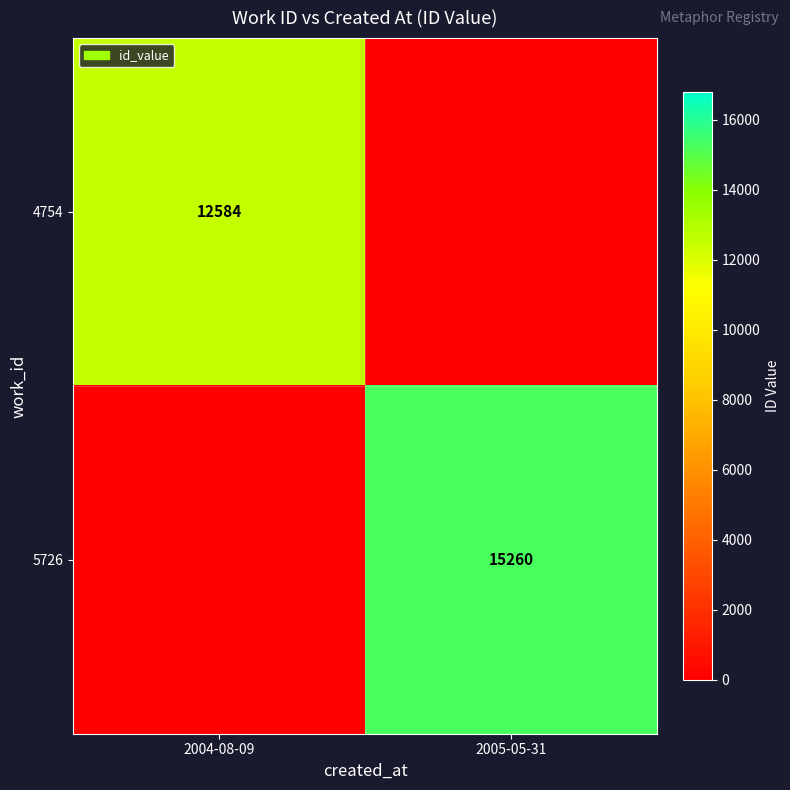

True or false: 4754 has a value of 7589 at 2004-08-09.

False